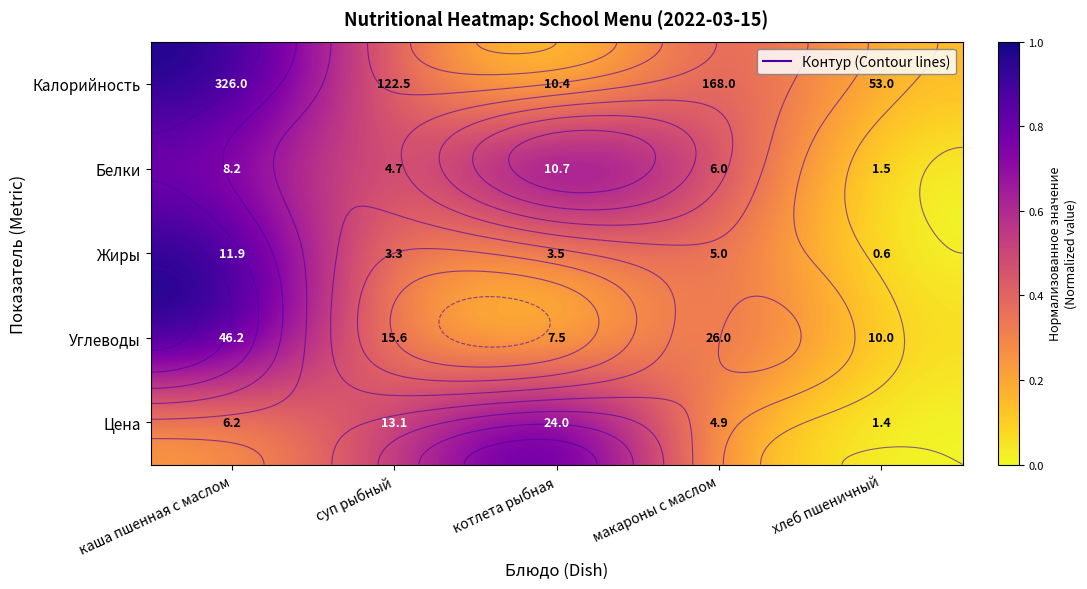

At how many categories does at least one series exceed 0?

5